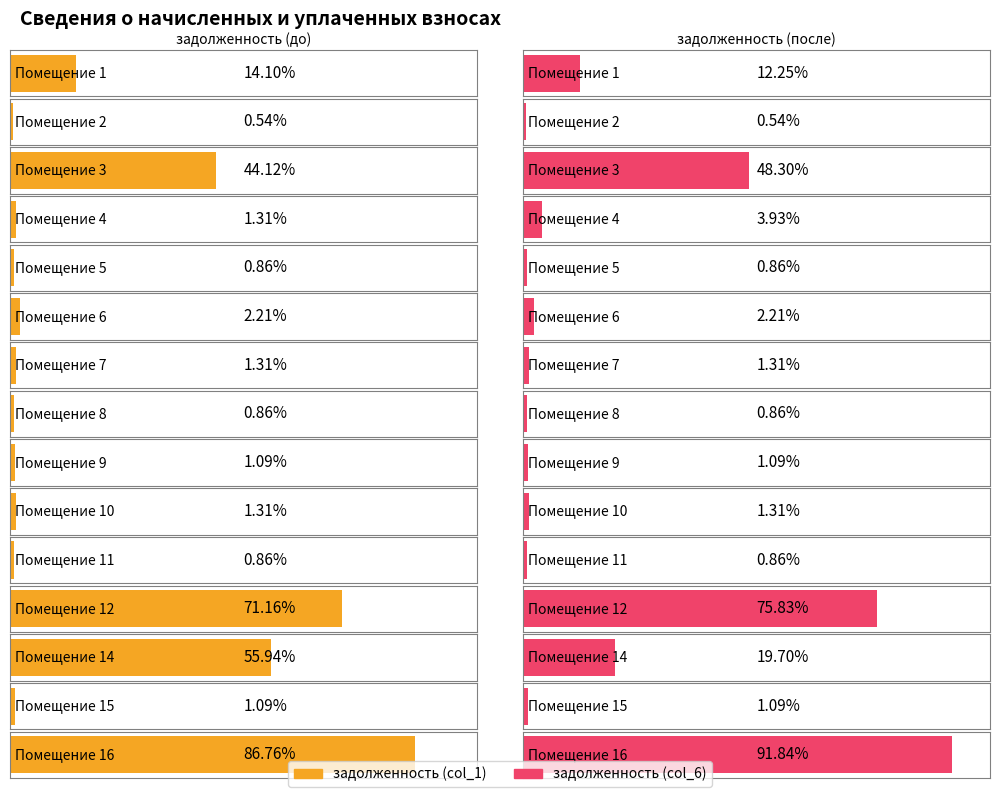

Is it true that задолженность (col_1) equals 408.2 at 2?

False